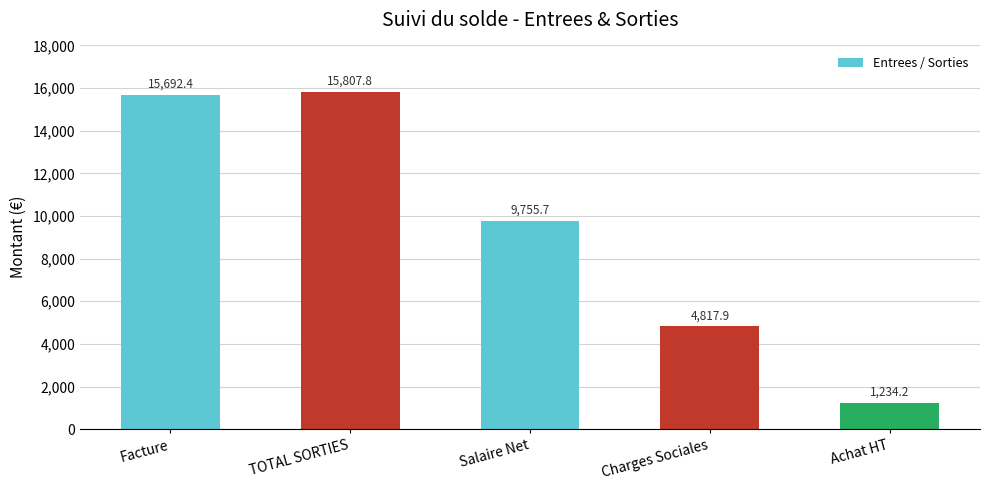

True or false: the data shows 14852.5 at Salaire Net.

False